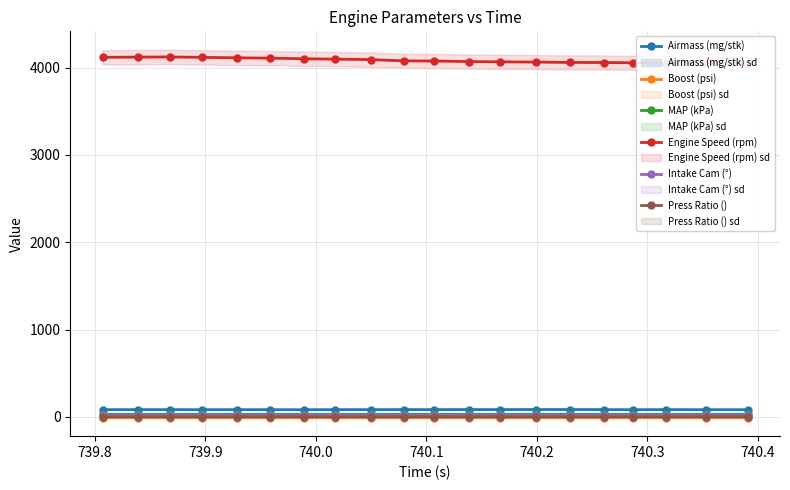

True or false: MAP (kPa) and Airmass (mg/stk) cross at least once.

False